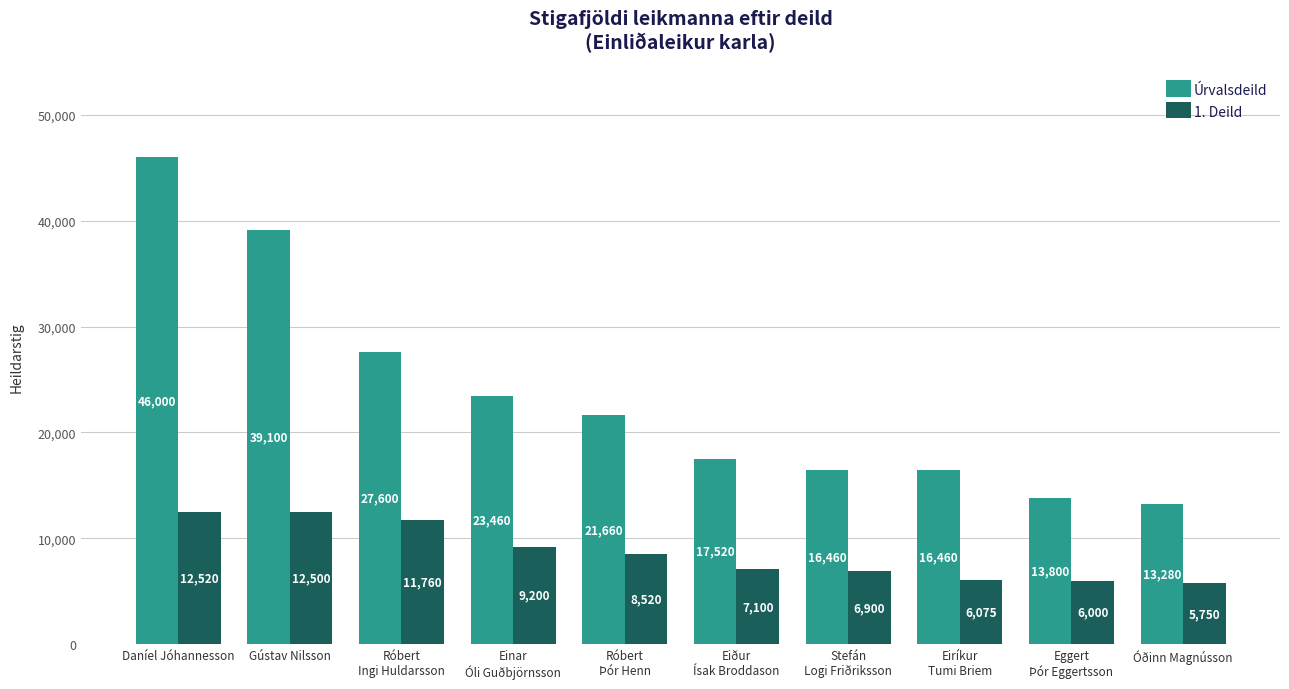

List the series in order of their peak value, lowest first.

1. Deild, Úrvalsdeild